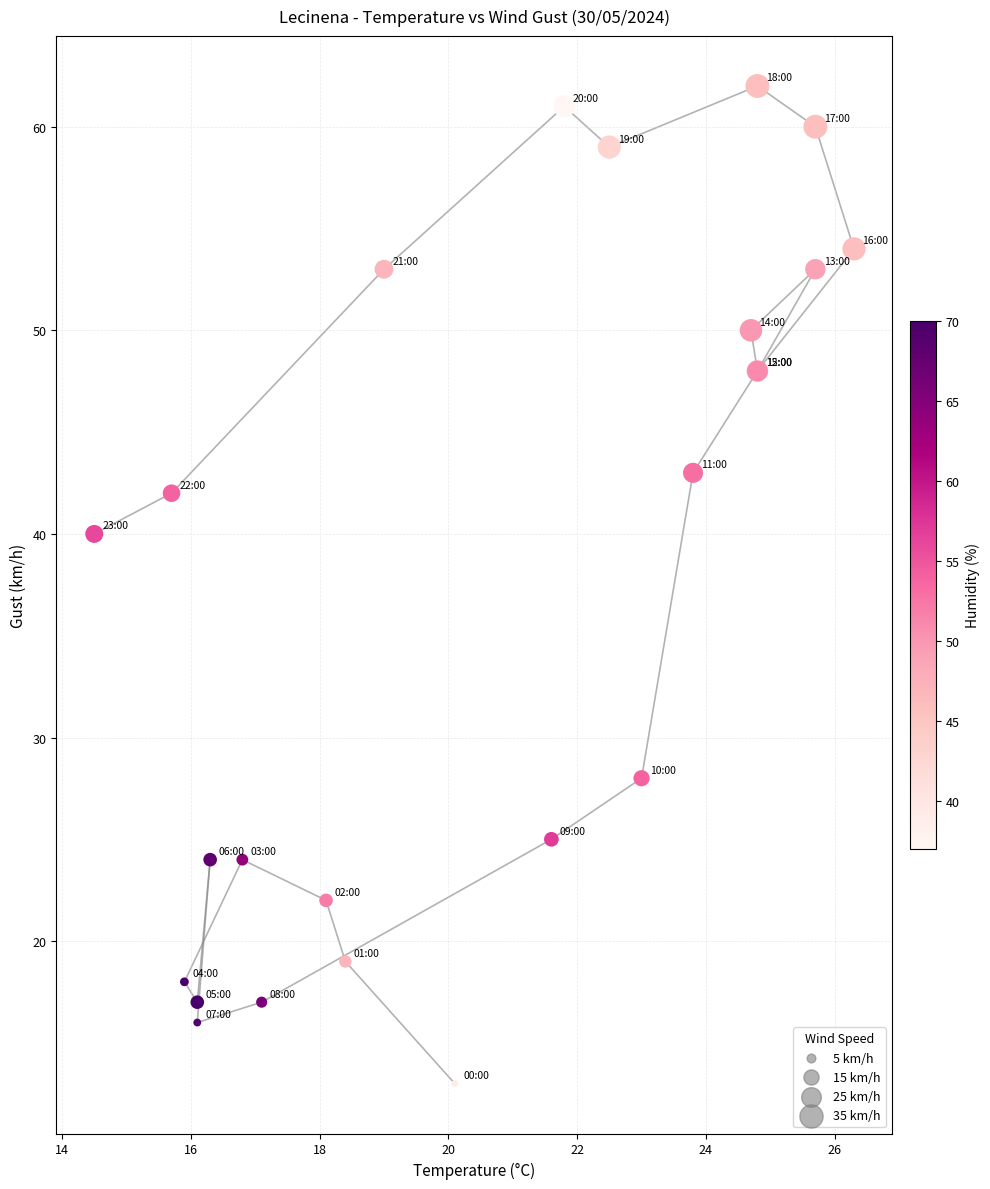

What Y value in the scatter plot is closest to 37?

40